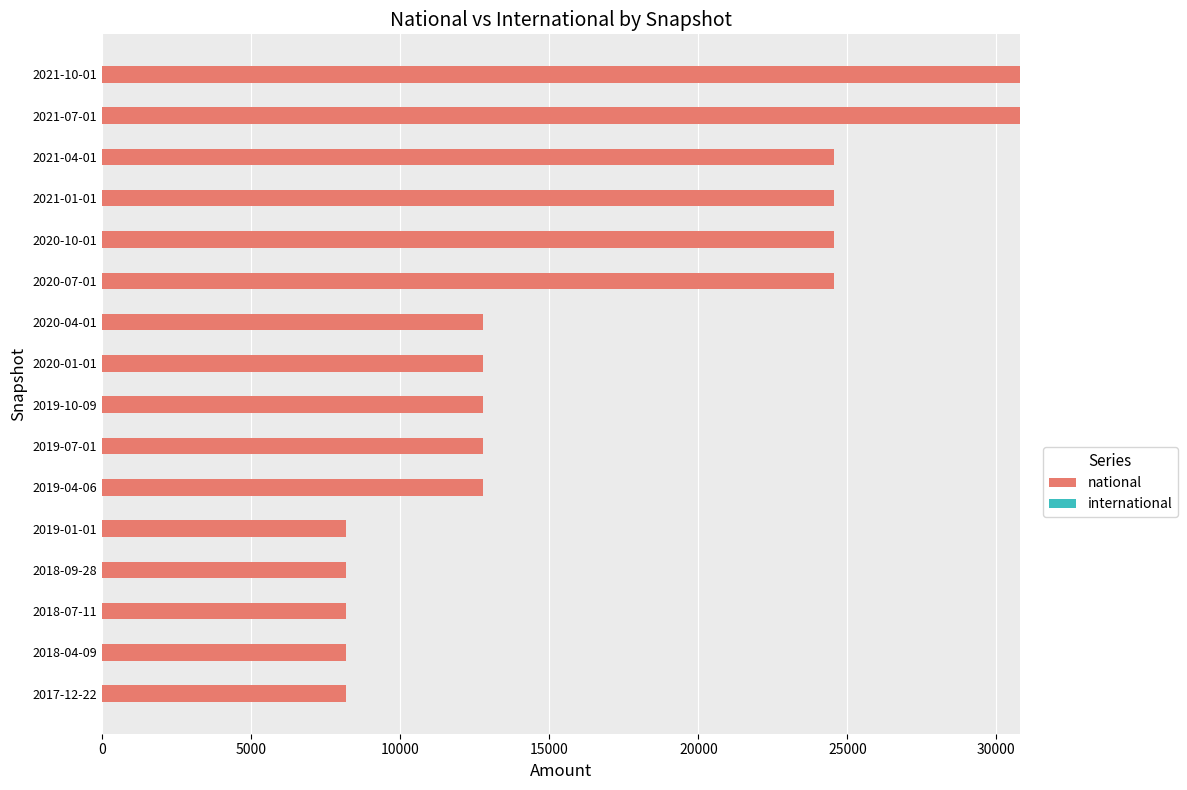

What is the sum of the values at 2020-04-01 and 2018-09-28?

20975